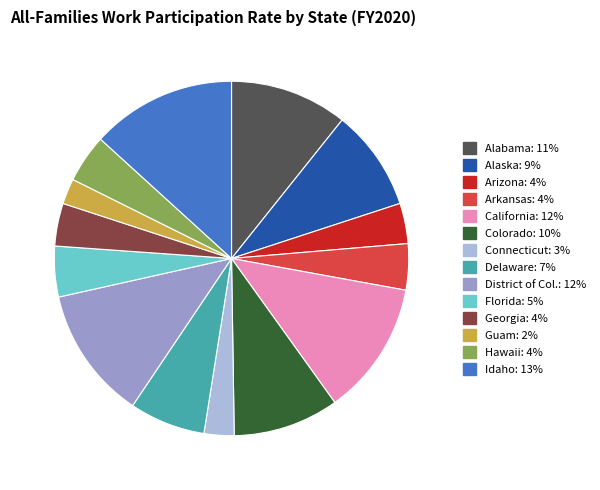

Does any single category account for the majority?

No